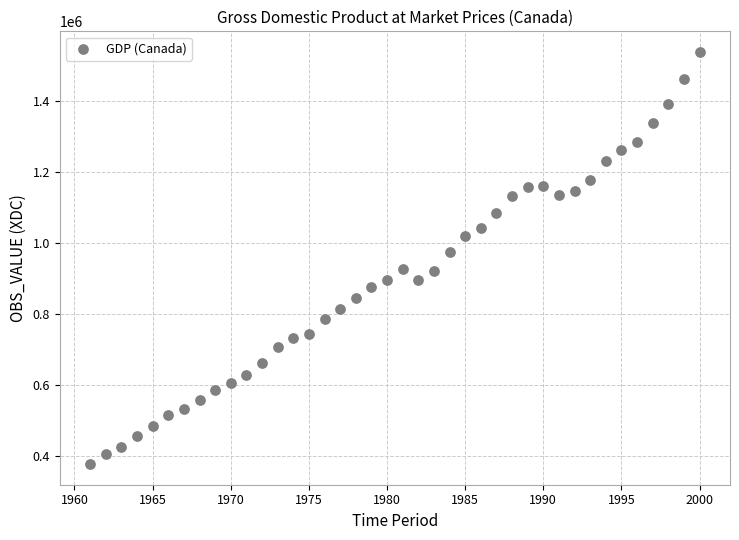

What Y value in the scatter plot is closest to 956670?

973013